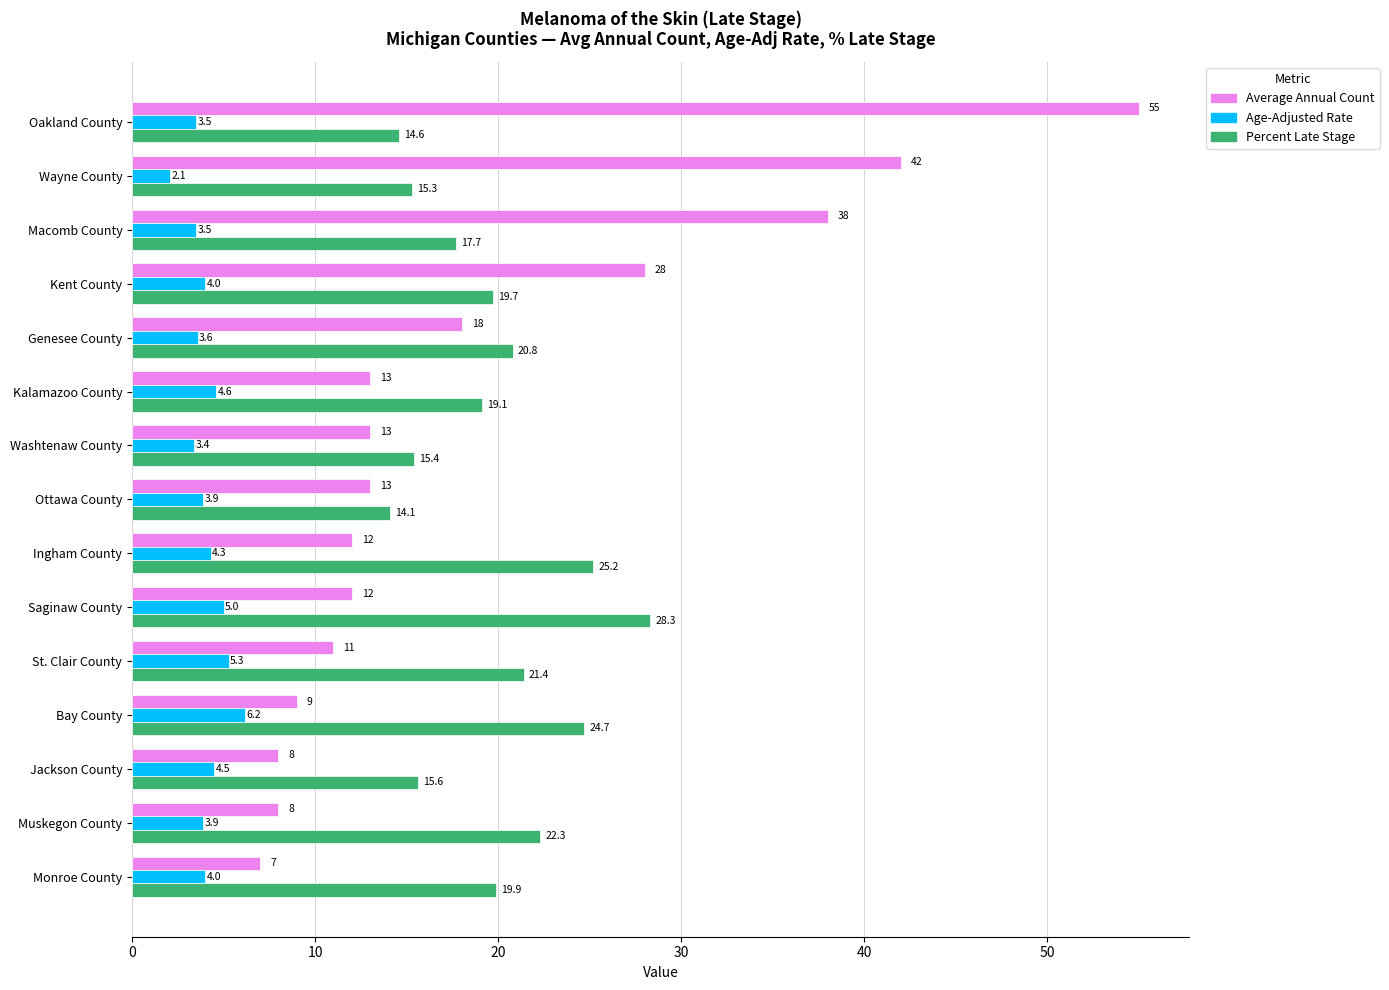

Which series has the widest spread of values?

Average Annual Count